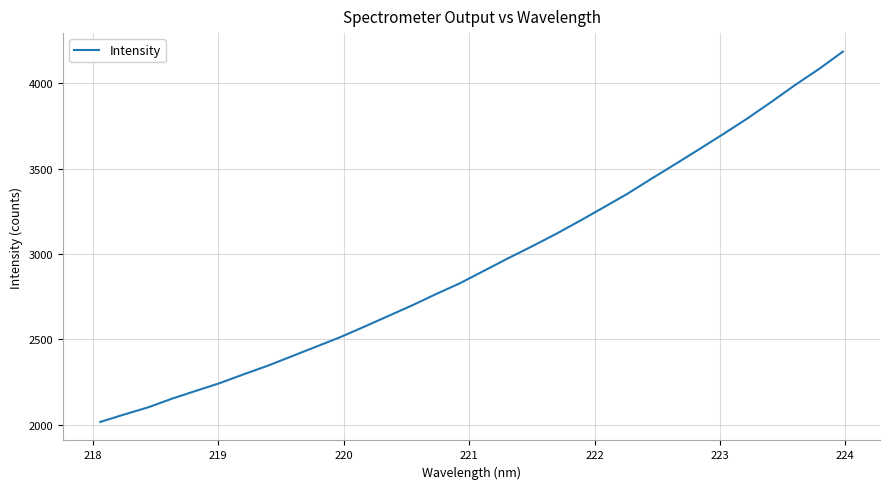

Does the chart have visible grid lines?

Yes